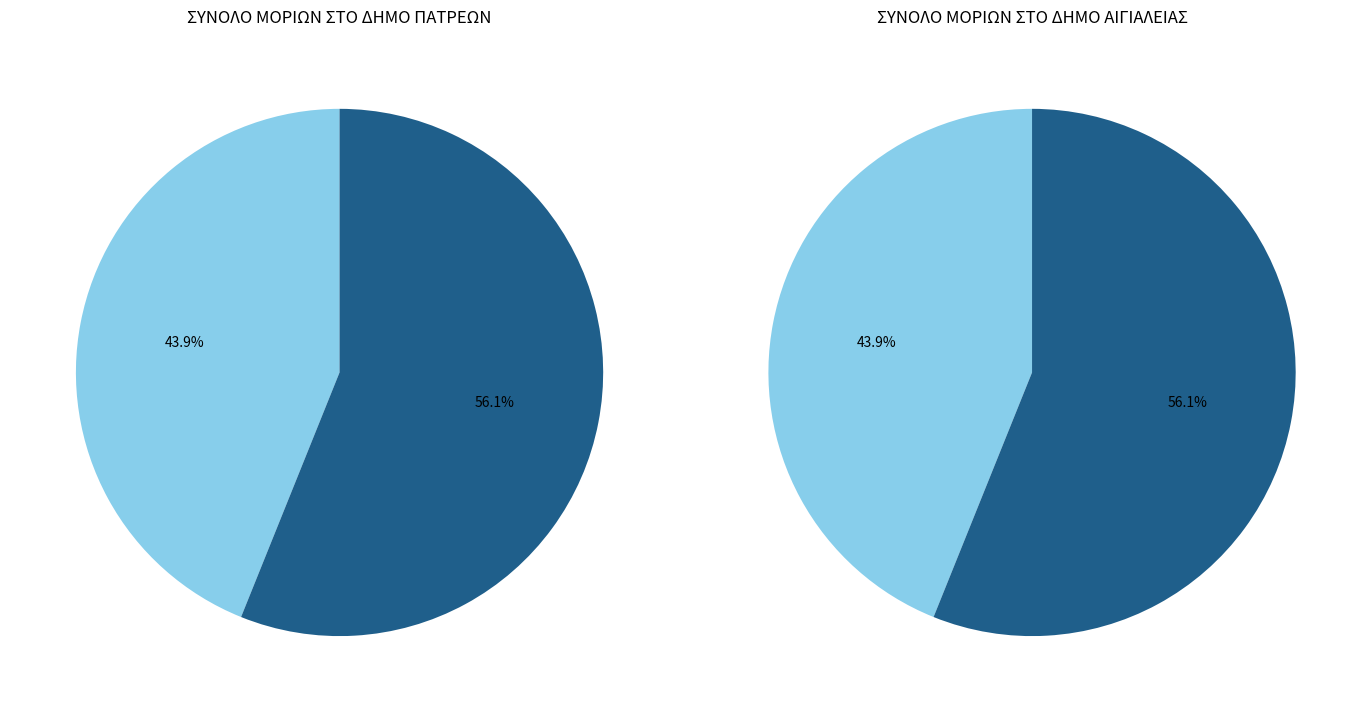

To the nearest percent, what is the difference between the largest and smallest slice percentages?

12%